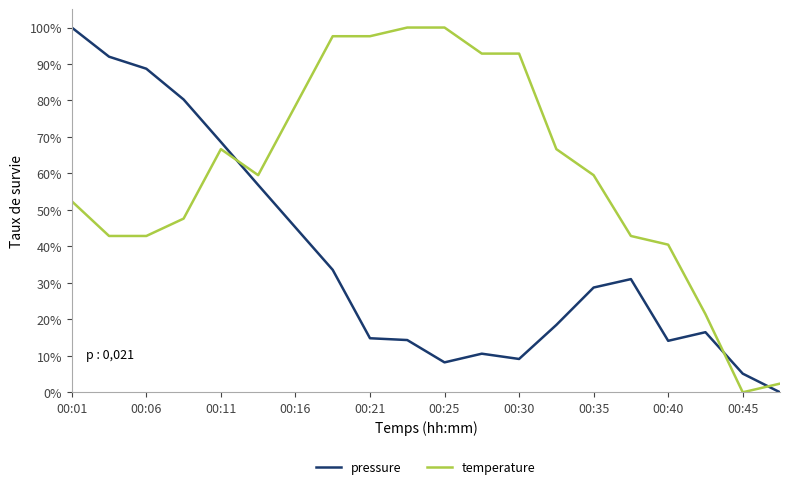

True or false: temperature and pressure cross at least once.

True